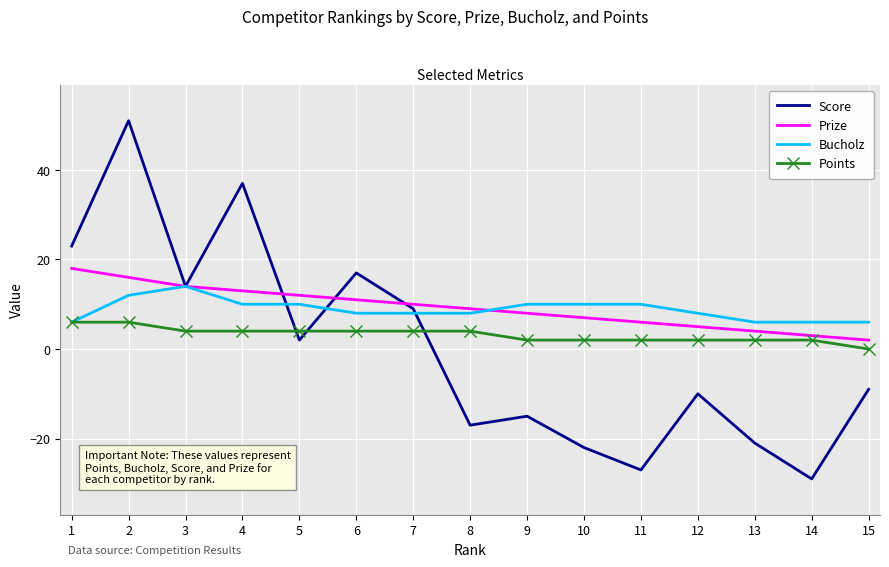

At 12, list the series in order from largest to smallest.

Bucholz, Prize, Points, Score